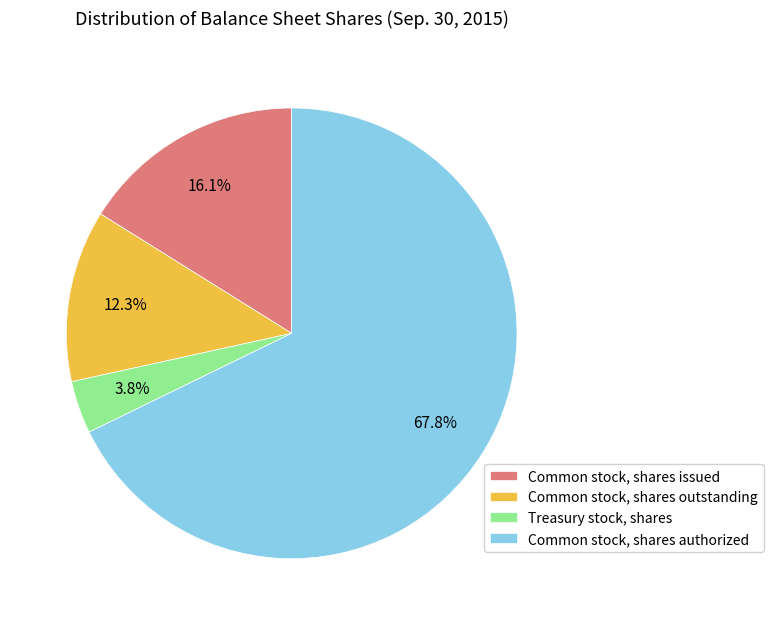

Which has a higher value, Common stock, shares authorized or Treasury stock, shares?

Common stock, shares authorized